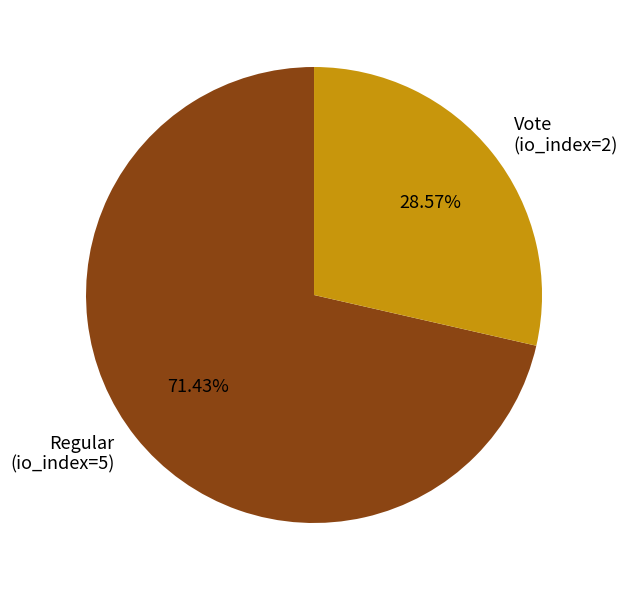

To the nearest percent, what portion does Vote (io_index=2) represent?

29%